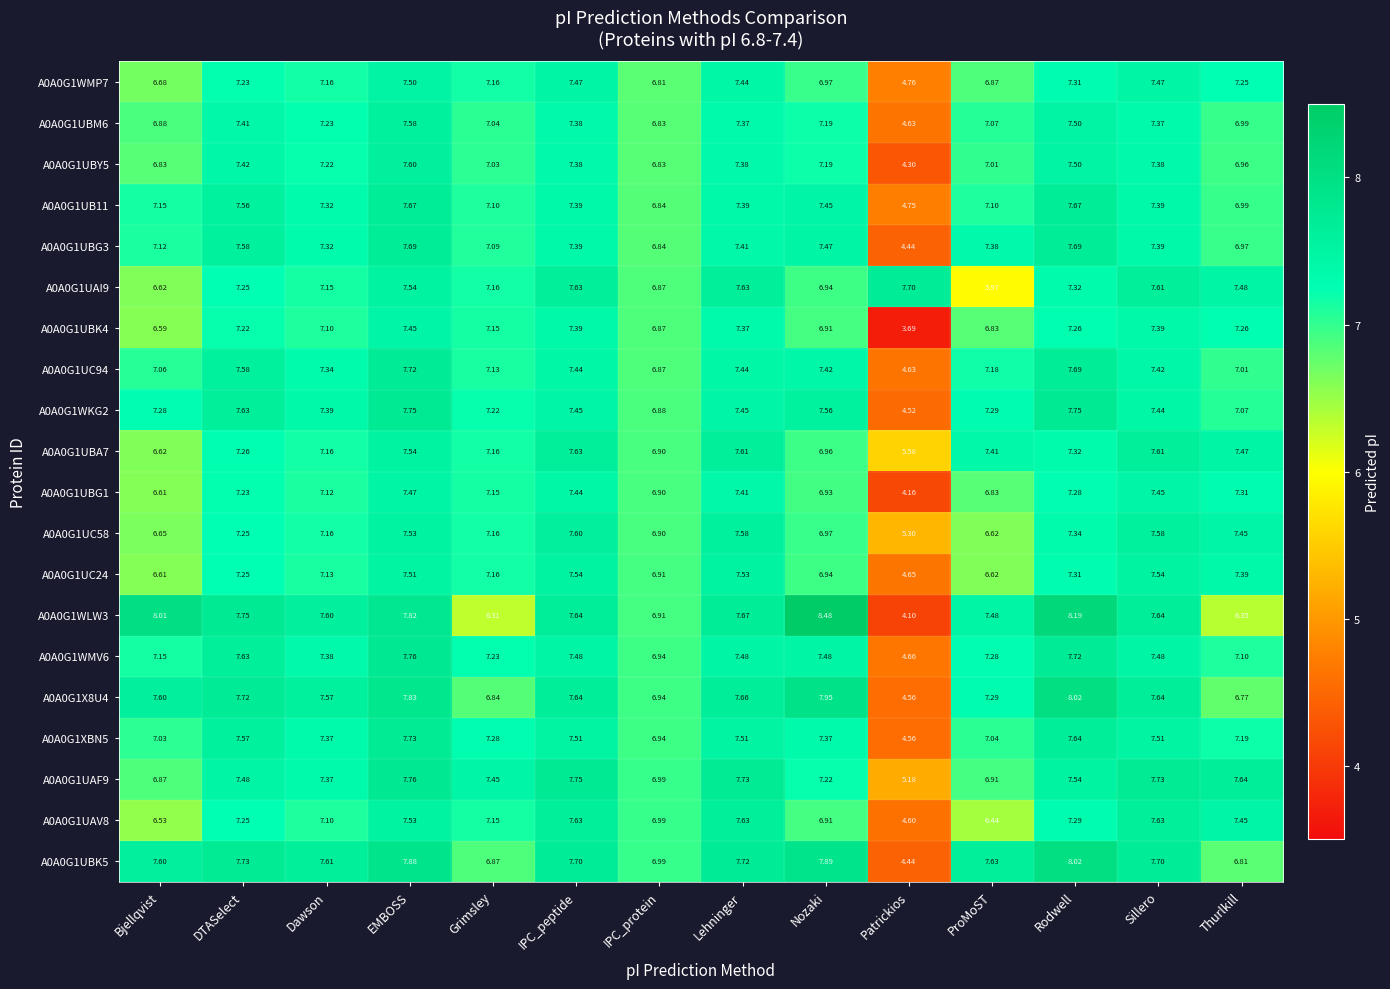

Where is A0A0G1X8U4 nearest to the value 6?

Thurlkill